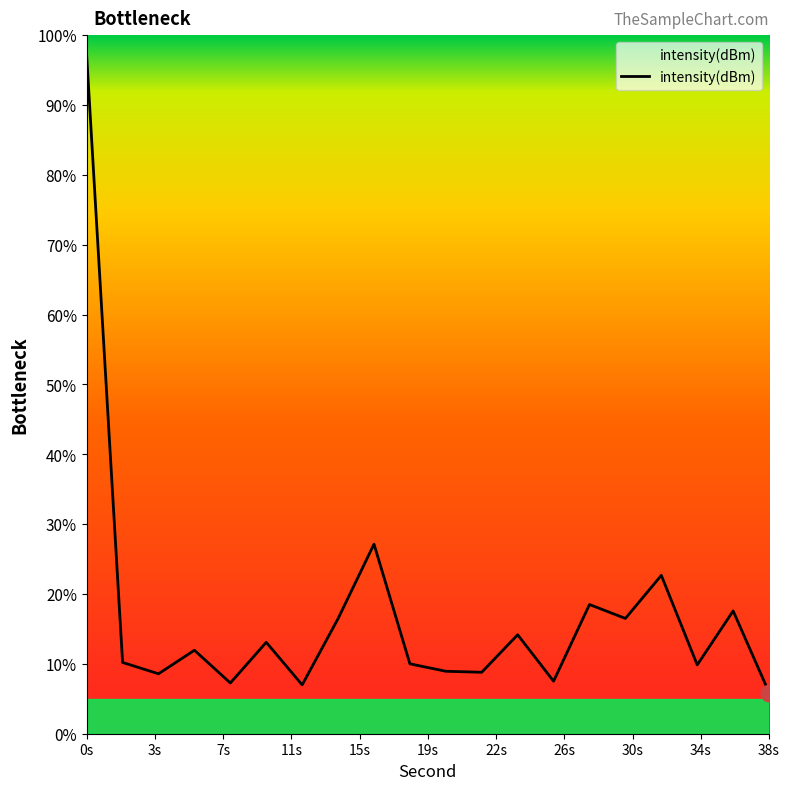

What is the difference between the maximum and minimum values?

91.2